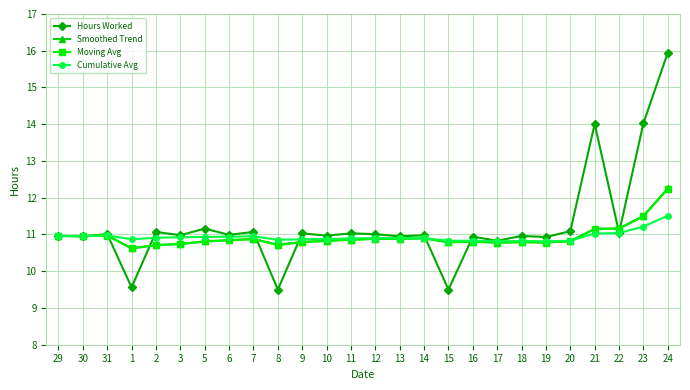

Is it true that Moving Avg equals 14.6 at 15?

False